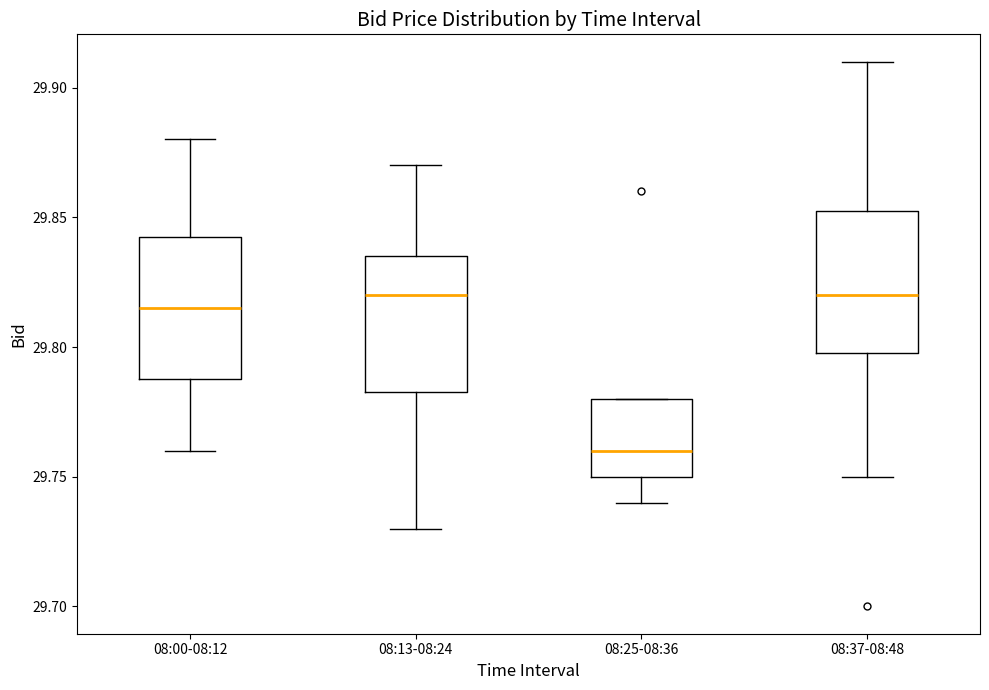

Which box has the lowest median line?

08:25-08:36